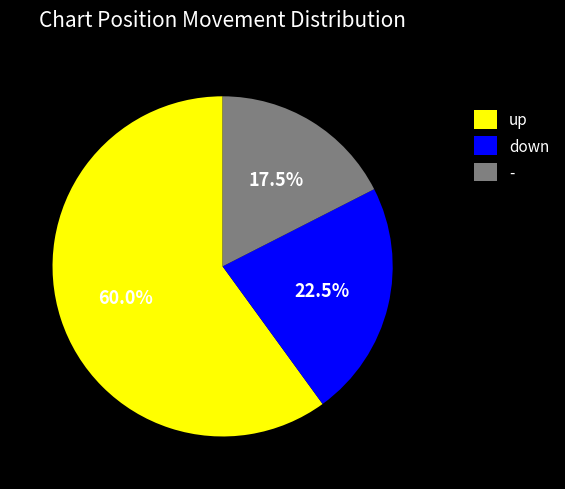

What is the smallest slice in the pie chart?

-